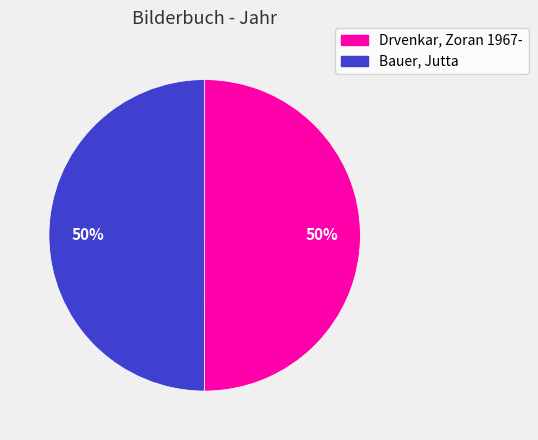

What is the ratio of the value at Bauer, Jutta to the value at Drvenkar, Zoran 1967-?

1.0